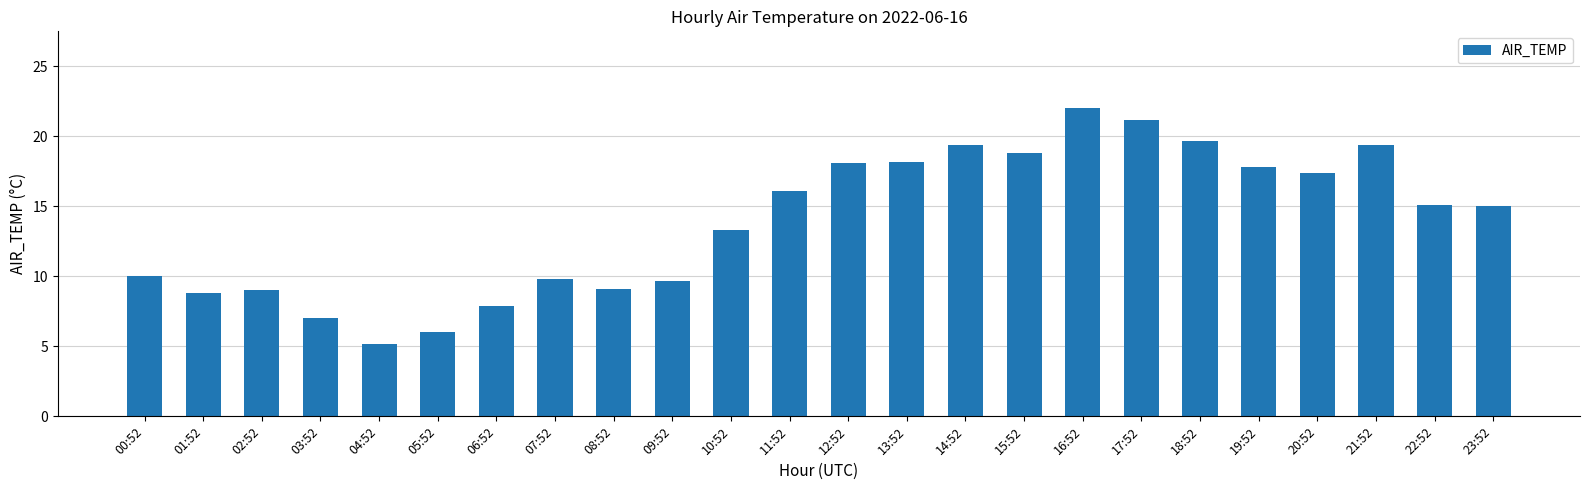

True or false: the data shows 17.4 at 20:52.

True